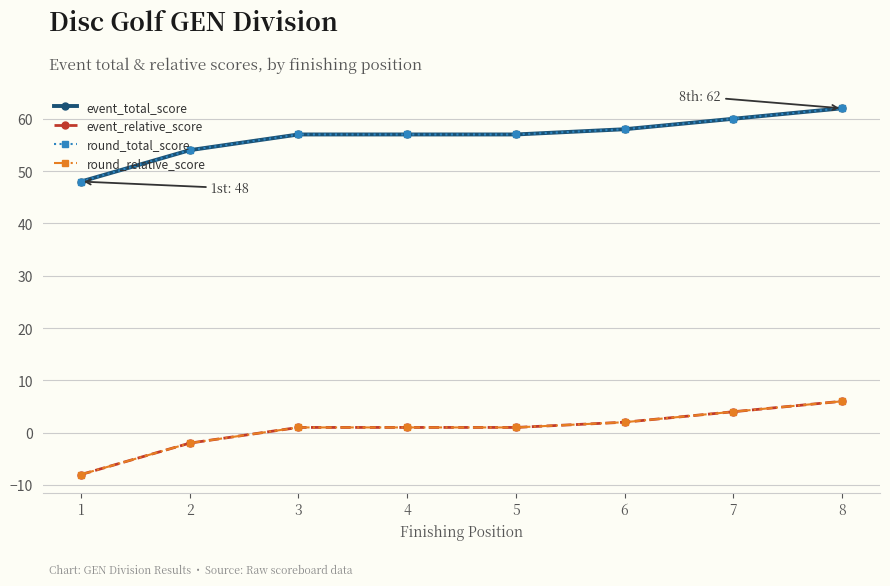

Between 1 and 3, which series saw the biggest shift?

event_total_score